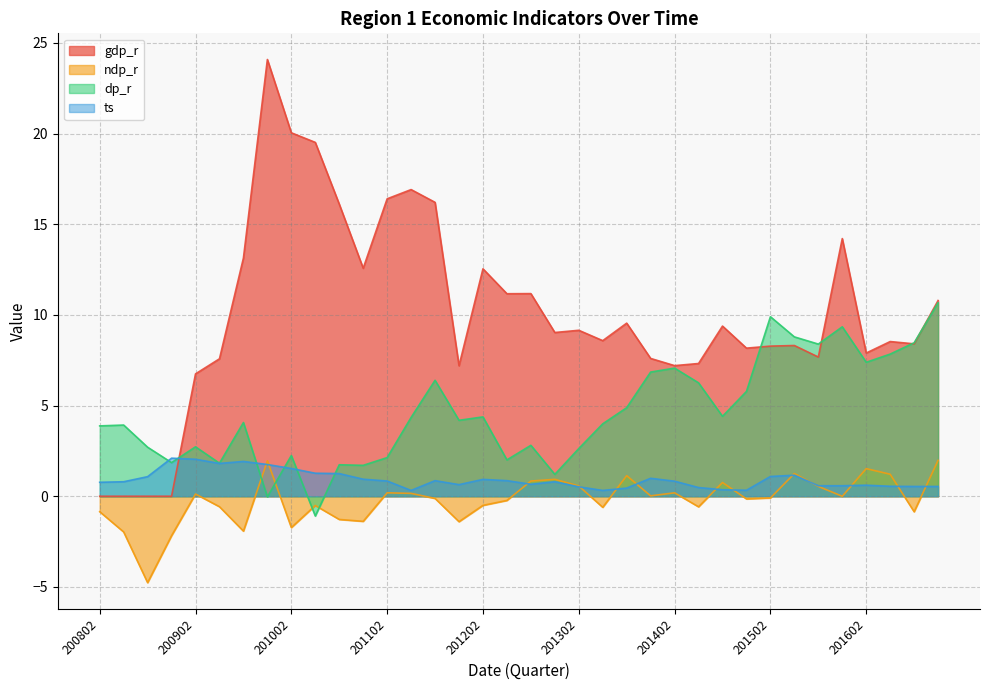

Reading right to left, transcribe all the data shown in this chart.

gdp_r: 10.8	8.4	8.5	7.9	14.2	7.7	8.3	8.3	8.2	9.4	7.3	7.2	7.6	9.5	8.6	9.2	9.0	11.2	11.2	12.5	7.2	16.2	16.9	16.4	12.6	16.1	19.5	20.0	24.1	13.1	7.6	6.7	0.0	0.0	0.0	0.0
ndp_r: 2.0	-0.9	1.2	1.5	-0.0	0.5	1.3	-0.1	-0.1	0.8	-0.6	0.2	0.0	1.1	-0.6	0.6	0.9	0.8	-0.2	-0.5	-1.4	-0.1	0.2	0.2	-1.4	-1.3	-0.5	-1.7	2.0	-1.9	-0.6	0.1	-2.2	-4.8	-2.0	-0.9
dp_r: 10.7	8.5	7.8	7.4	9.3	8.4	8.8	9.9	5.8	4.4	6.3	7.1	6.9	4.9	4.0	2.6	1.2	2.8	2.0	4.4	4.2	6.4	4.3	2.1	1.7	1.7	-1.1	2.2	-0.0	4.1	1.8	2.7	1.9	2.7	3.9	3.9
ts: 0.5	0.5	0.6	0.6	0.6	0.6	1.2	1.1	0.3	0.4	0.5	0.8	1.0	0.5	0.3	0.5	0.8	0.7	0.9	0.9	0.6	0.9	0.3	0.8	0.9	1.2	1.3	1.5	1.8	1.9	1.8	2.0	2.1	1.1	0.8	0.8